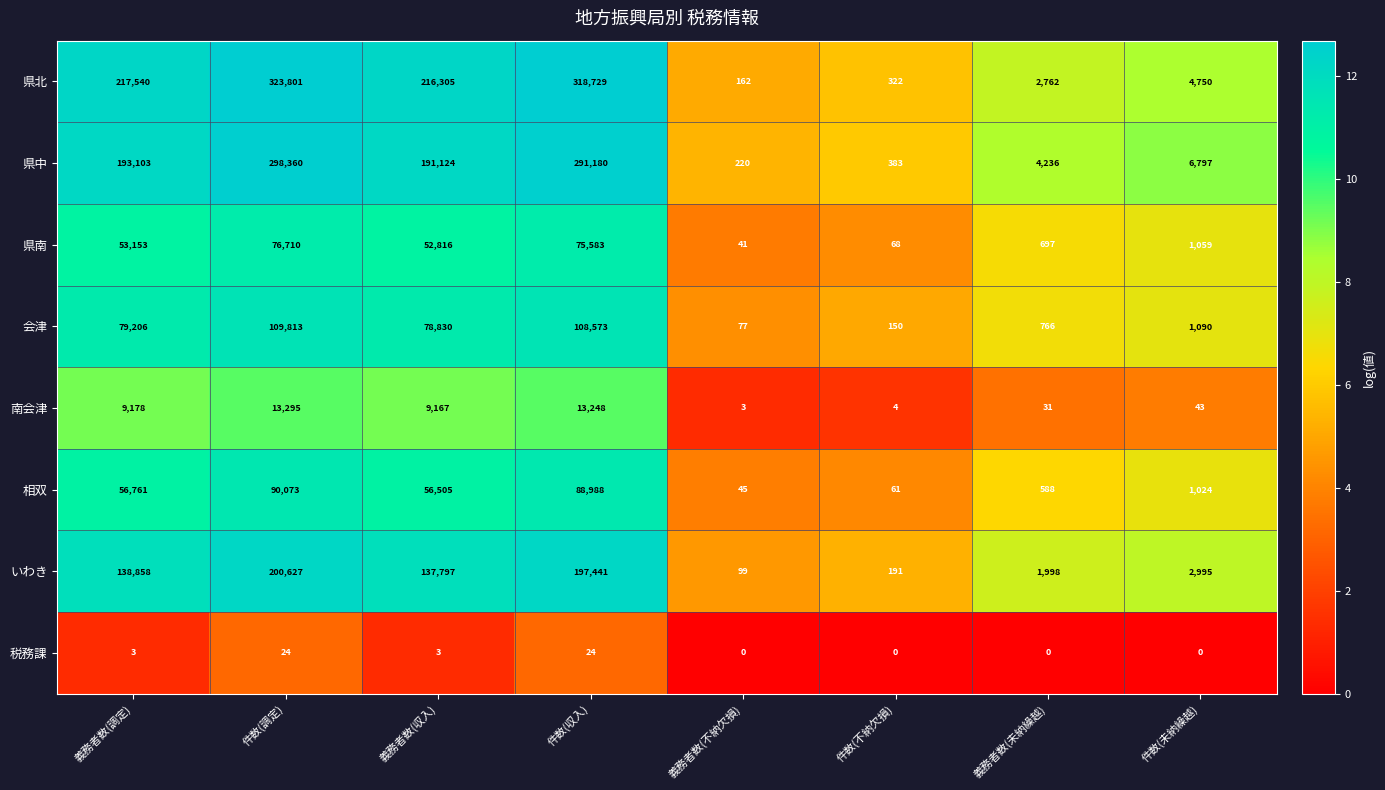

What is the average value of the 南会津 series?

5621